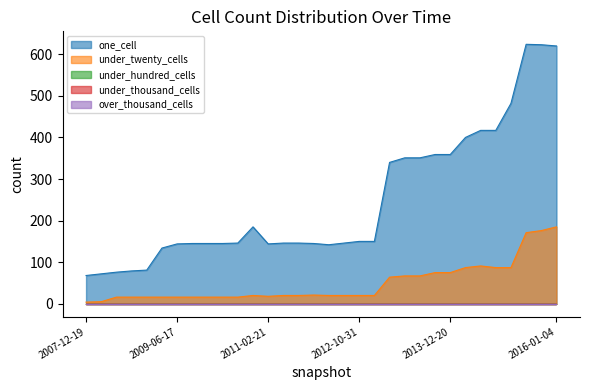

At how many categories does at least one series exceed 64?

32